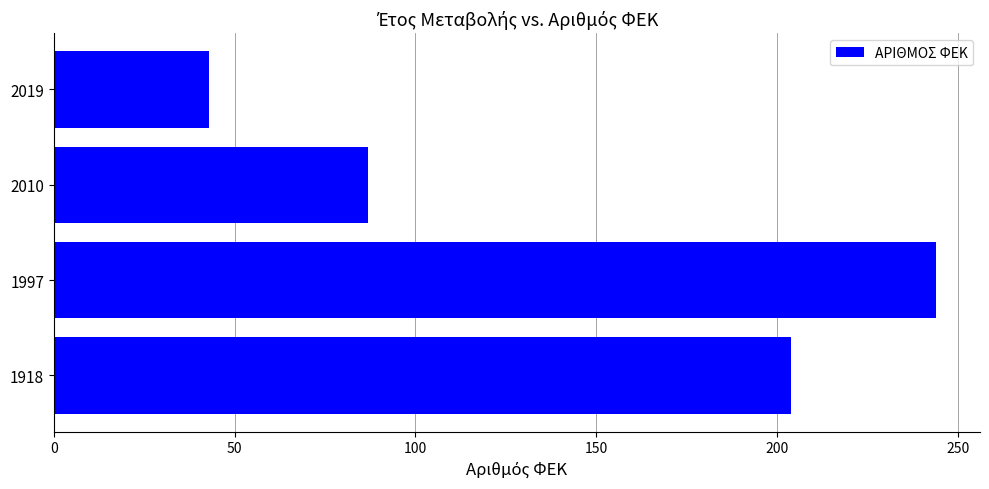

Where is the data nearest to the value 143?

2010